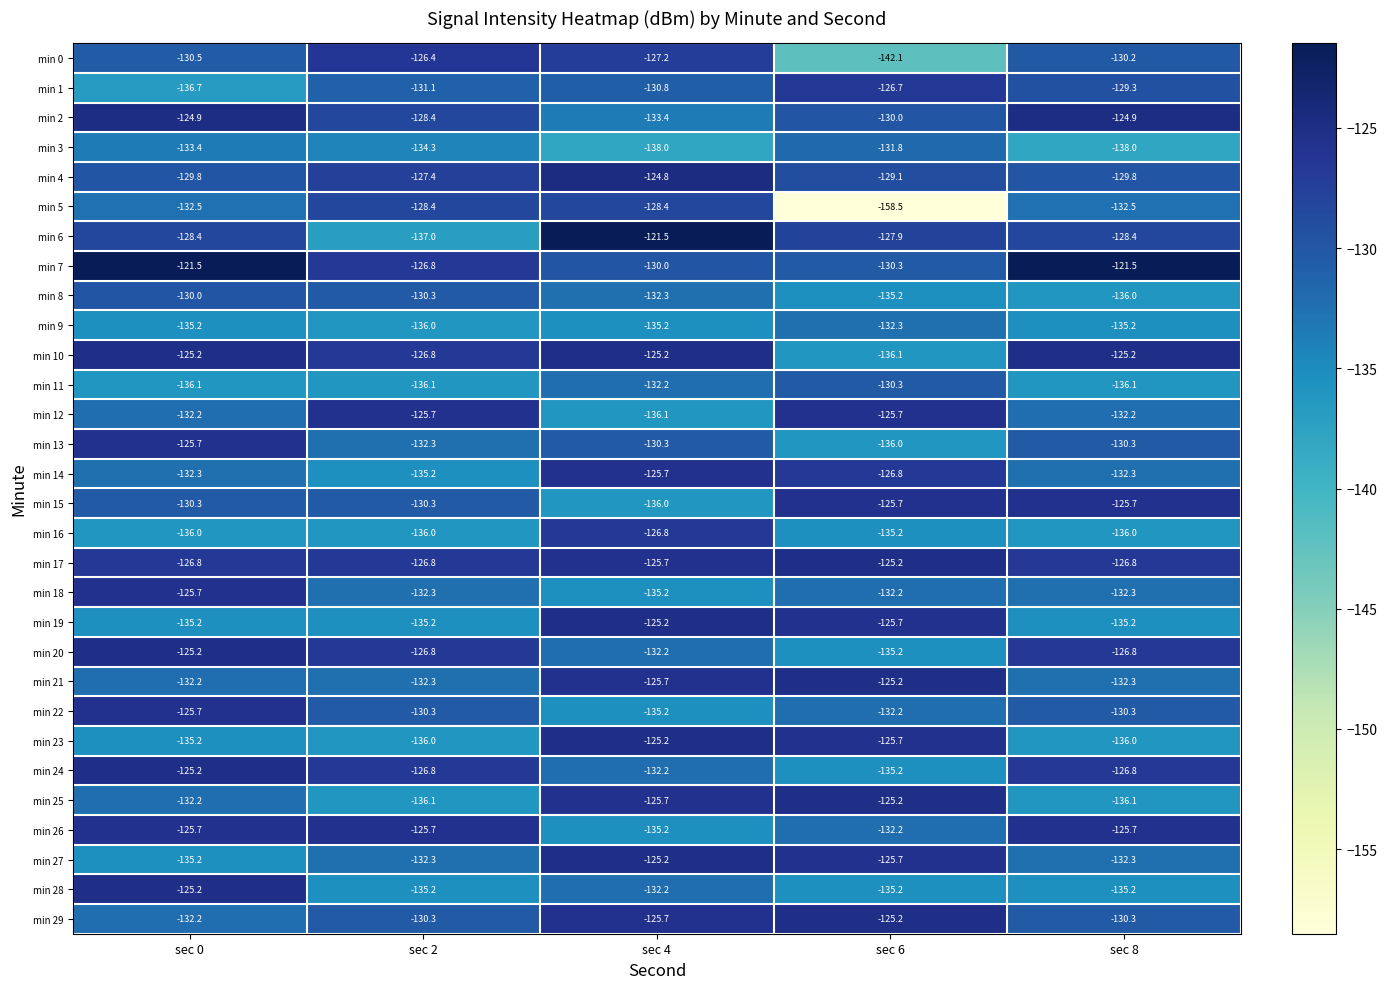

The min 3 series shows -216.0 at sec 2. True or false?

False